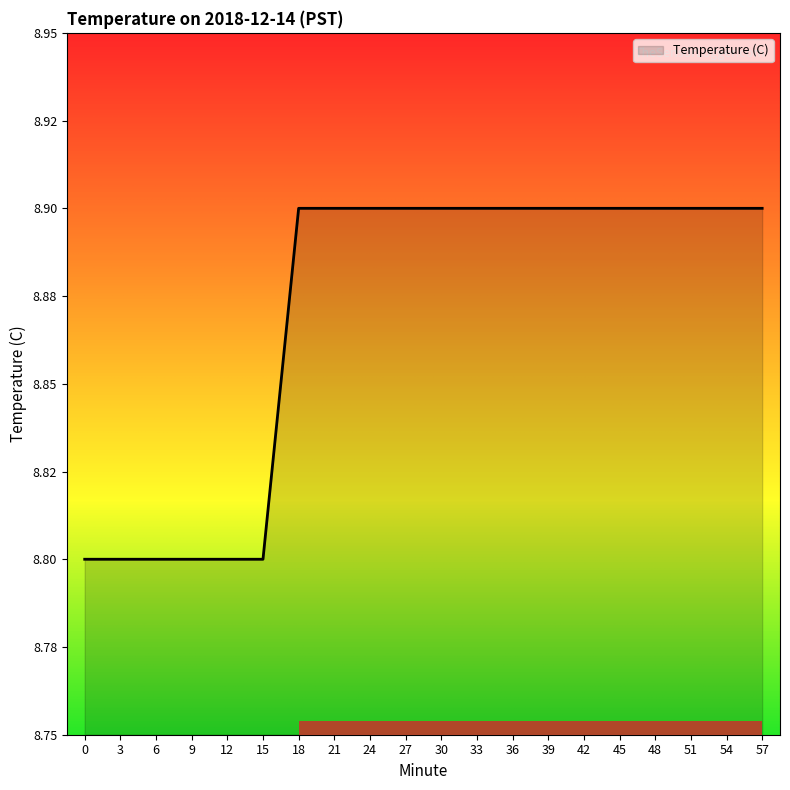

Between 51 and 48, which is larger?

51